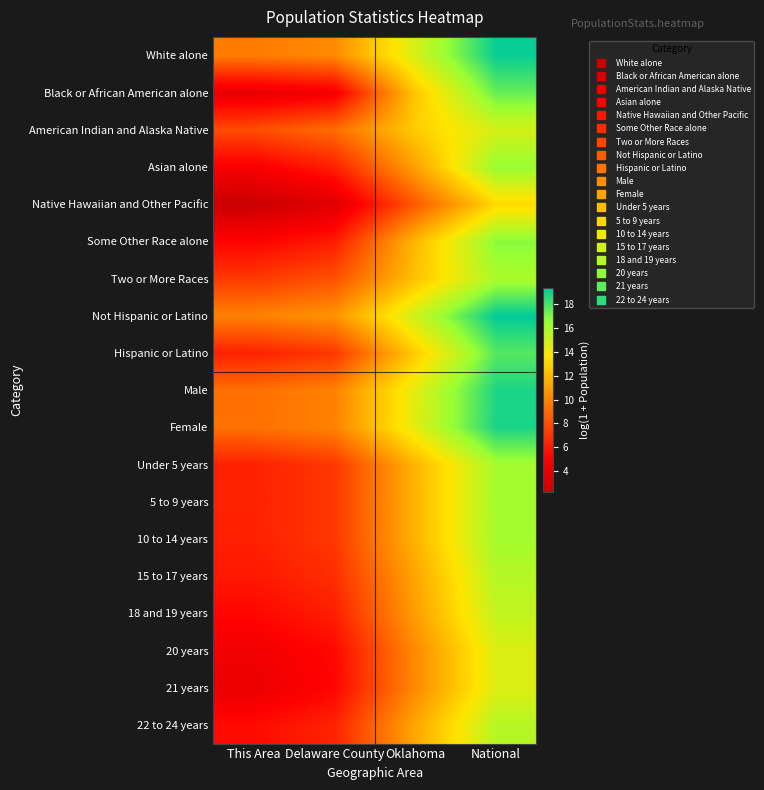

Reading right to left, list all the values displayed in this chart.

White alone: National=19.2	Oklahoma=14.8	Delaware County=10.2	This Area=9.7
Black or African American alone: National=17.5	Oklahoma=12.5	Delaware County=4.5	This Area=3.9
American Indian and Alaska Native: National=14.9	Oklahoma=12.7	Delaware County=9.1	This Area=7.9
Asian alone: National=16.5	Oklahoma=11.1	Delaware County=6.3	This Area=4.7
Native Hawaiian and Other Pacific: National=13.2	Oklahoma=8.4	Delaware County=3.4	This Area=2.2
Some Other Race alone: National=16.8	Oklahoma=11.9	Delaware County=6.1	This Area=5.2
Two or More Races: National=16.0	Oklahoma=12.3	Delaware County=8.1	This Area=7.2
Not Hispanic or Latino: National=19.4	Oklahoma=15.0	Delaware County=10.6	This Area=9.9
Hispanic or Latino: National=17.7	Oklahoma=12.7	Delaware County=7.1	This Area=6.3
Male: National=18.8	Oklahoma=14.4	Delaware County=9.9	This Area=9.2
Female: National=18.9	Oklahoma=14.5	Delaware County=10.0	This Area=9.3
Under 5 years: National=16.1	Oklahoma=11.8	Delaware County=7.1	This Area=6.3
5 to 9 years: National=16.2	Oklahoma=11.8	Delaware County=7.2	This Area=6.3
10 to 14 years: National=16.2	Oklahoma=11.8	Delaware County=7.2	This Area=6.3
15 to 17 years: National=15.7	Oklahoma=11.3	Delaware County=6.8	This Area=5.9
18 and 19 years: National=15.4	Oklahoma=11.0	Delaware County=6.2	This Area=5.3
20 years: National=14.7	Oklahoma=10.3	Delaware County=5.3	This Area=4.4
21 years: National=14.6	Oklahoma=10.2	Delaware County=5.2	This Area=4.0
22 to 24 years: National=15.7	Oklahoma=11.3	Delaware County=6.4	This Area=5.5